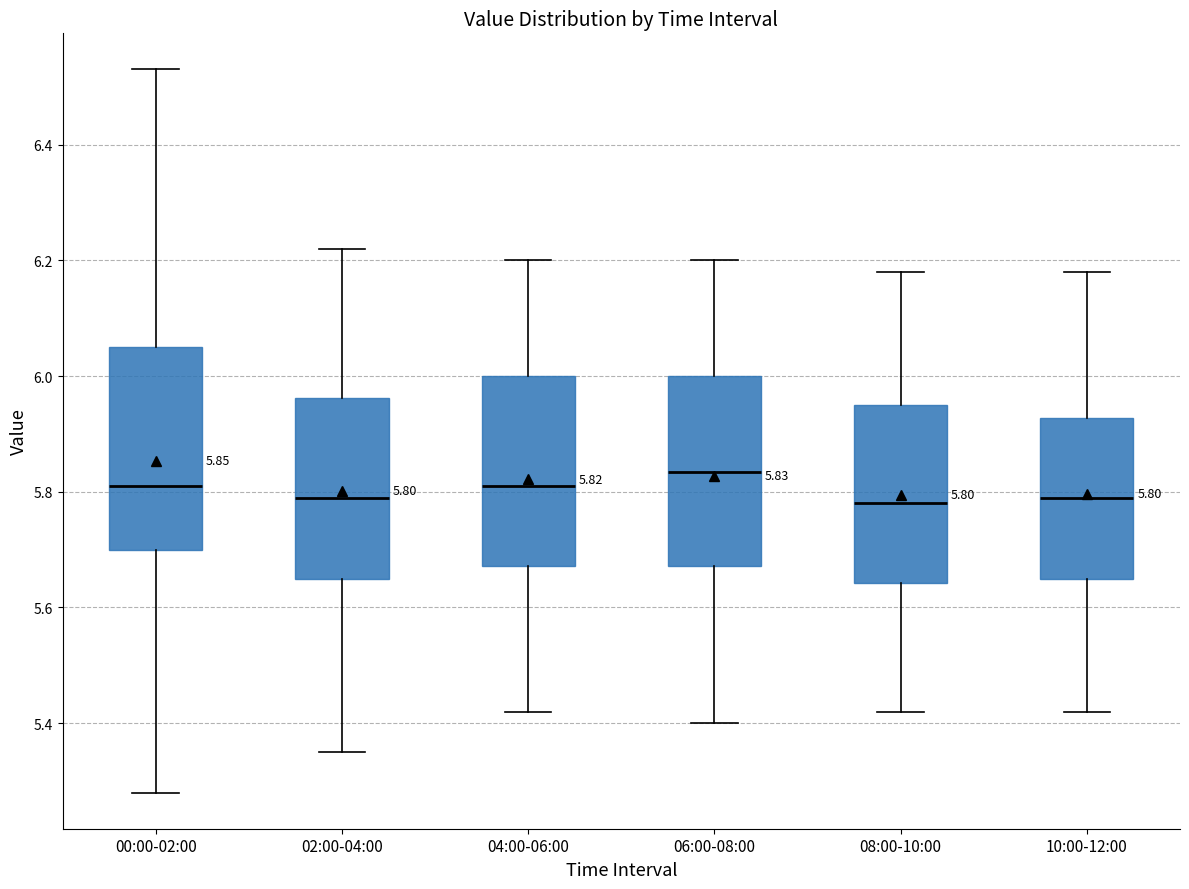

Which box's median line is the highest?

06:00-08:00